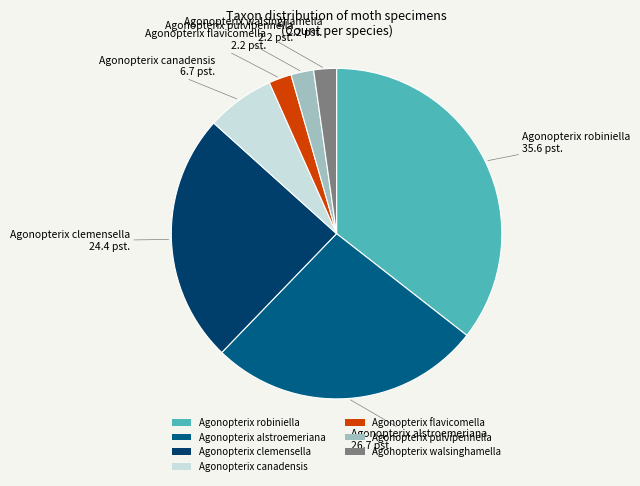

Does Agonopterix pulvipennella represent more than half of the total?

No